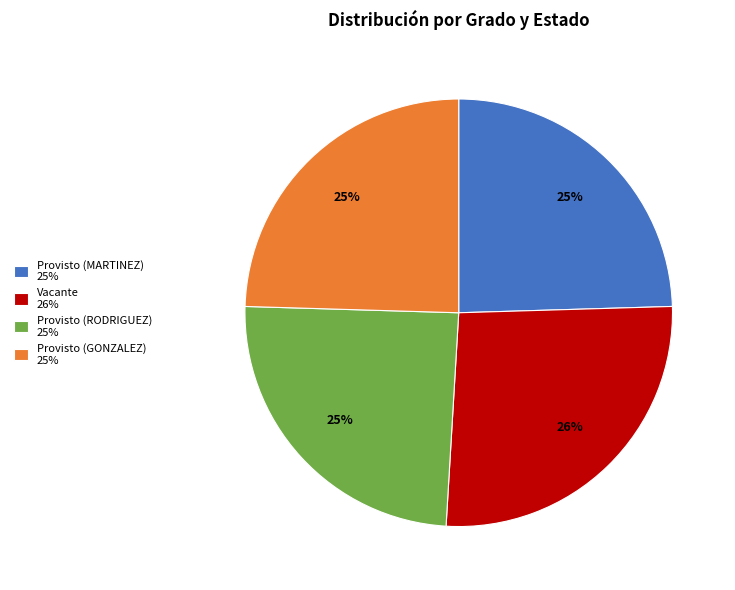

To the nearest percent, what portion does Provisto (RODRIGUEZ) represent?

25%